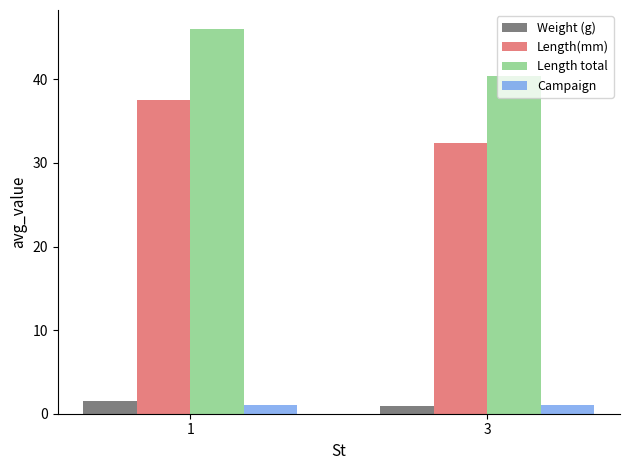

Which series has the largest range (max minus min)?

Length total